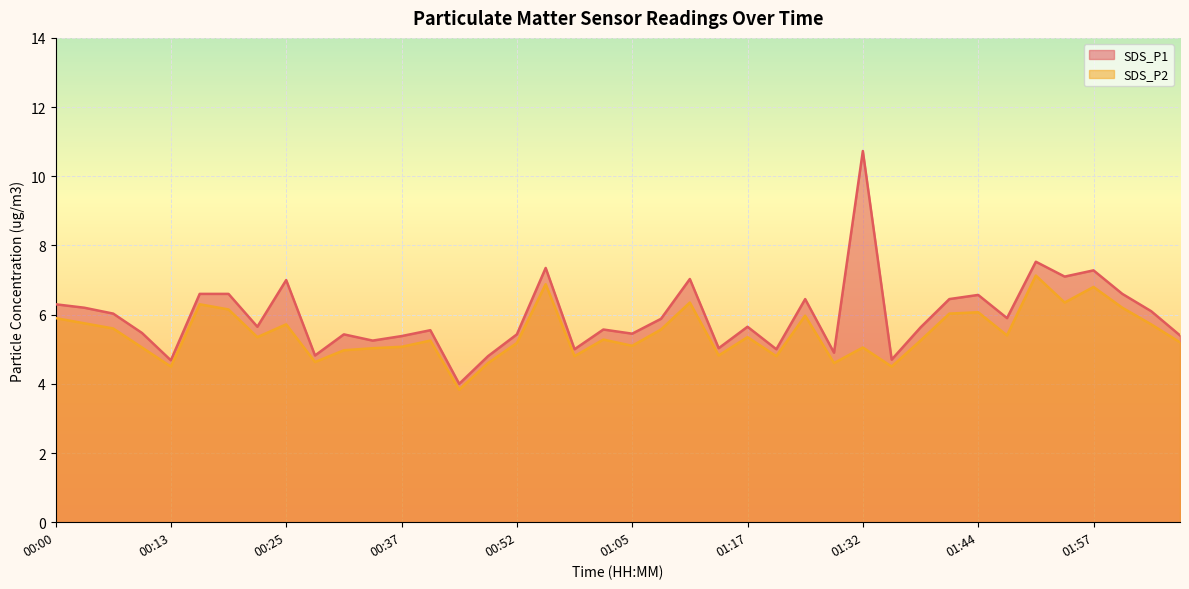

Does the chart display data point markers on the line(s)?

No